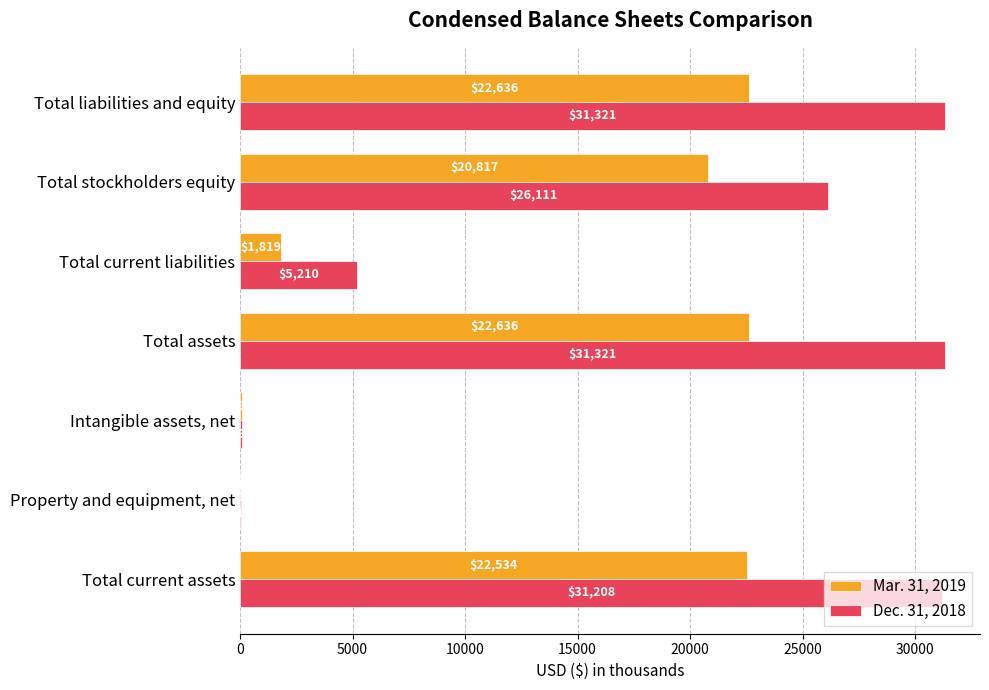

The Mar. 31, 2019 series shows 90 at Intangible assets, net. True or false?

True